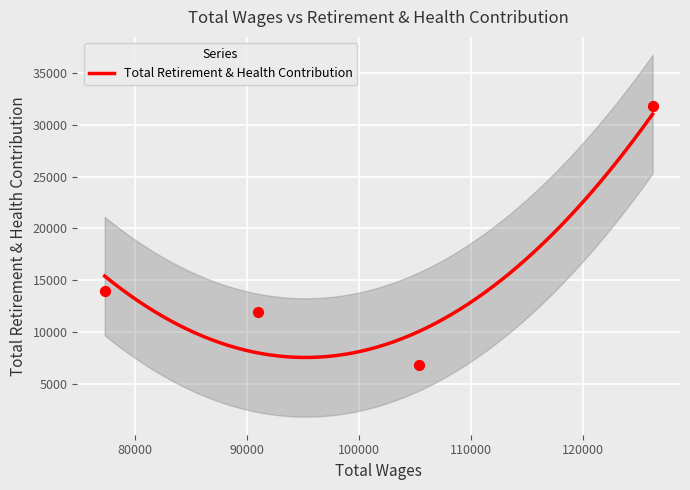

What is the minimum value for Total Retirement & Health Contribution?

7548.6